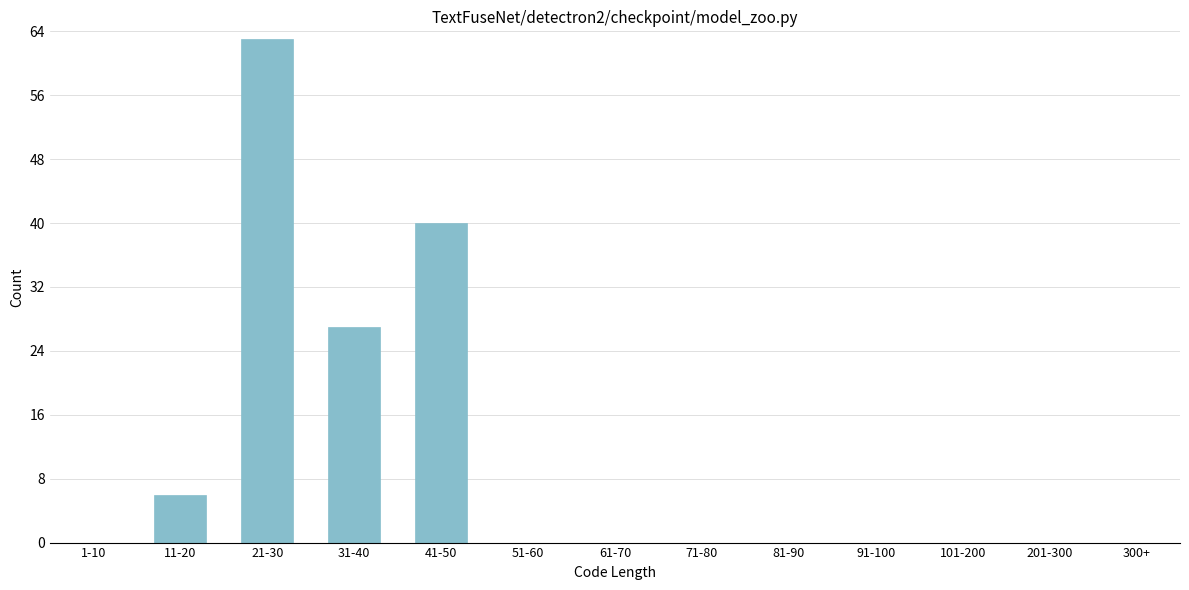

Reading left to right, transcribe all the data shown in this chart.

1-10=0	11-20=6	21-30=63	31-40=27	41-50=40	51-60=0	61-70=0	71-80=0	81-90=0	91-100=0	101-200=0	201-300=0	300+=0